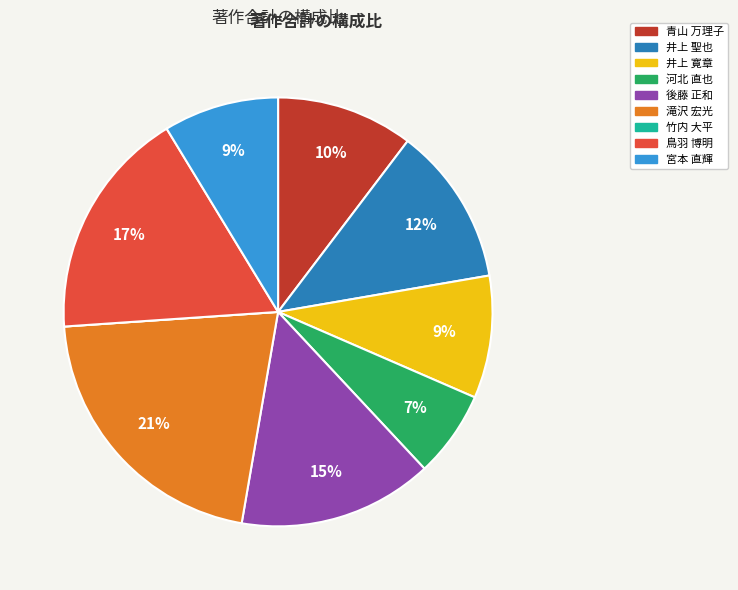

To the nearest percent, what is the average slice percentage?

11%